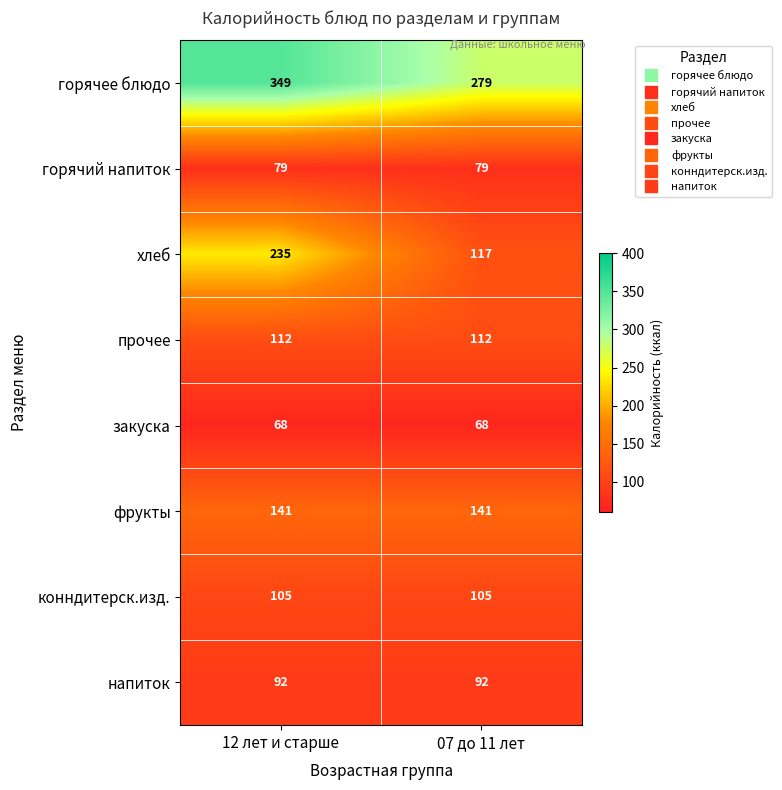

Rank the series by their maximum value, from lowest to highest.

закуска, горячий напиток, напиток, конндитерск.изд., прочее, фрукты, хлеб, горячее блюдо